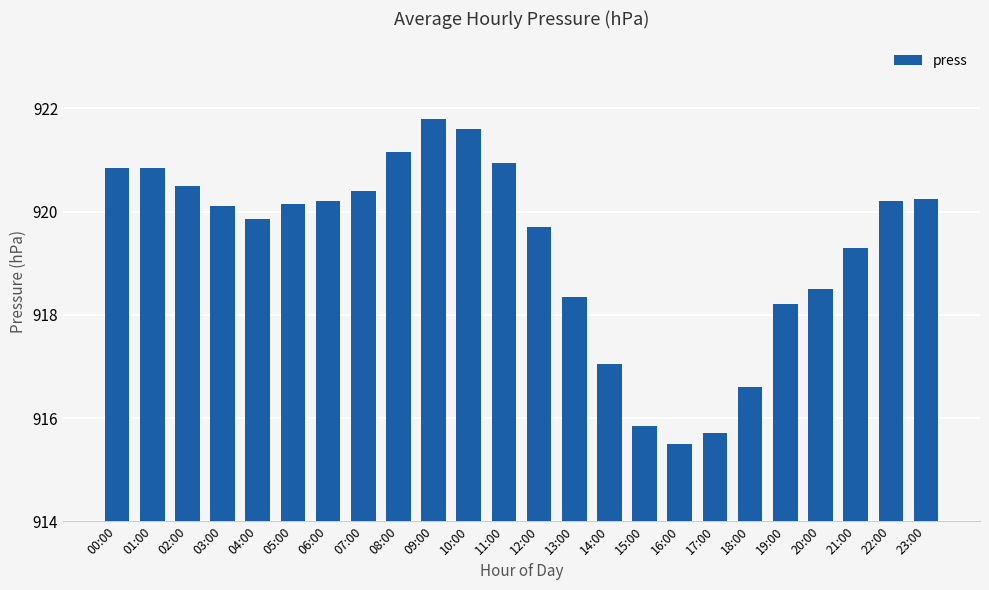

What is the value of the 1st bar from the left?

920.9